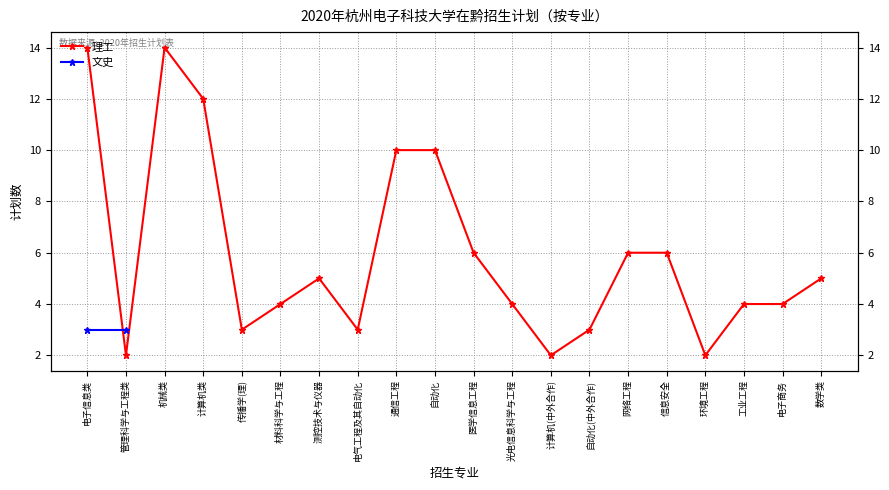

At which label is the value closest to 8?

通信工程